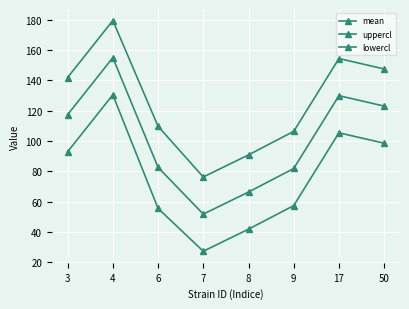

Which label corresponds to the smallest value in the chart?

7